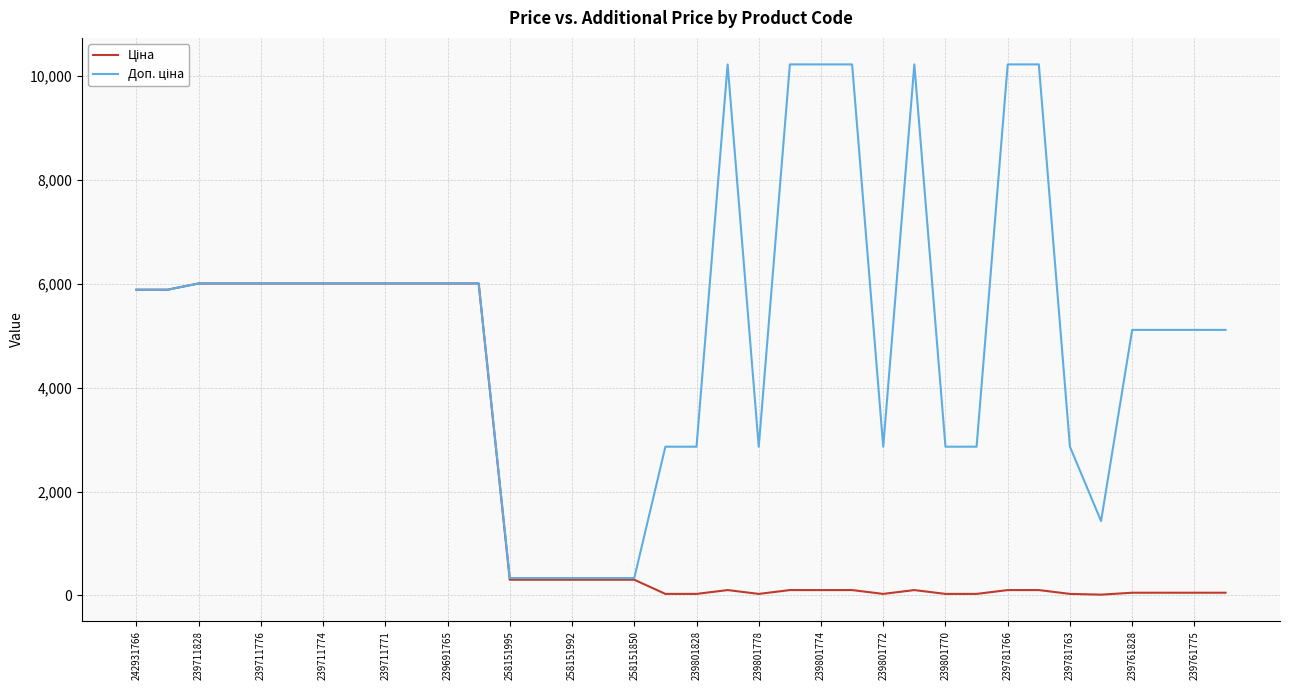

What is the maximum value shown in the chart?

10228.0